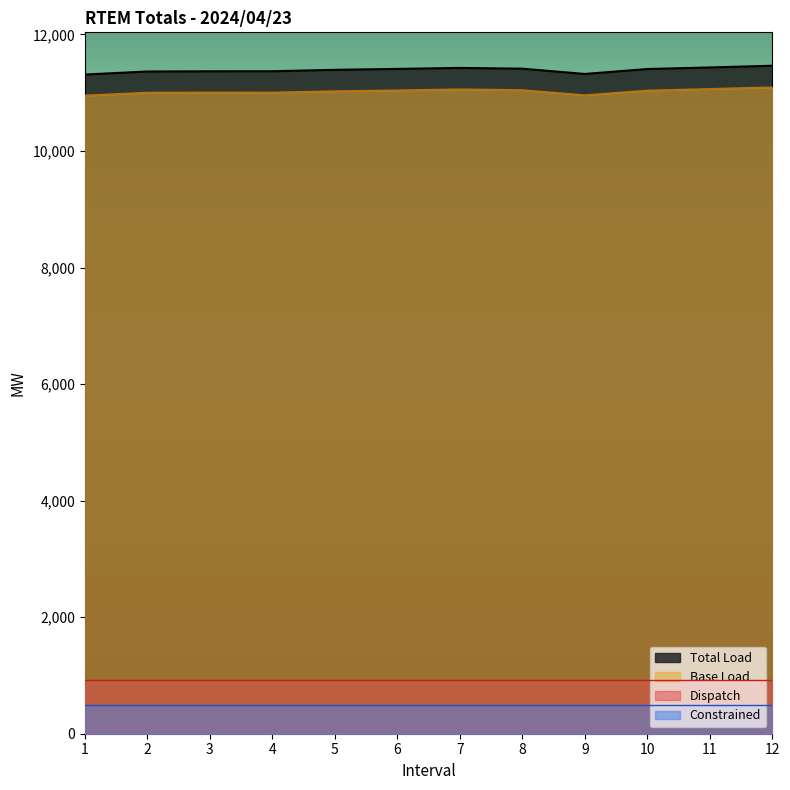

In Total Load, how many points are lower than both neighbors (excluding endpoints)?

1